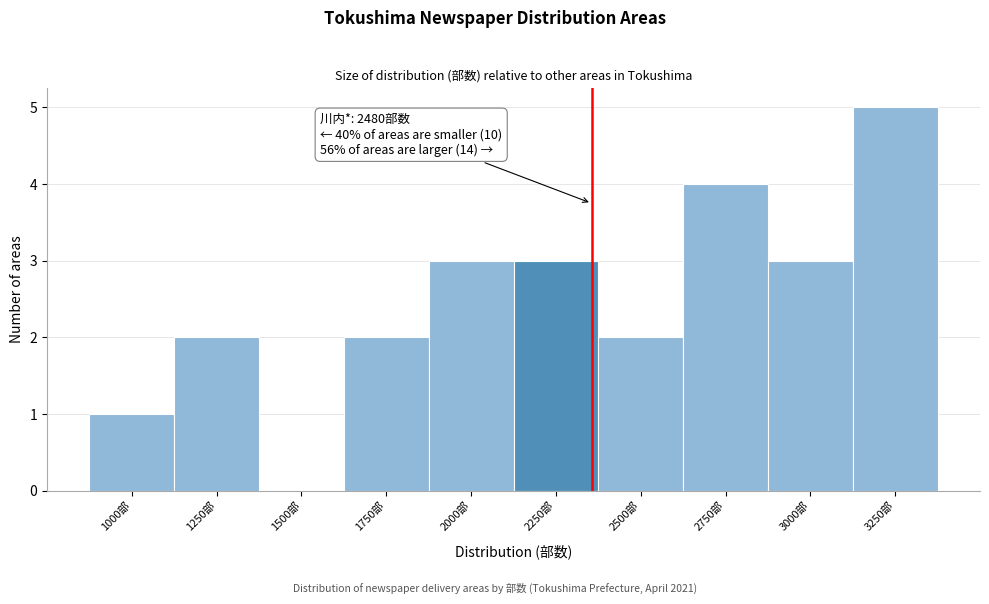

Reading left to right, what are all the values shown in this chart?

1000部=1	1250部=2	1500部=0	1750部=2	2000部=3	2250部=3	2500部=2	2750部=4	3000部=3	3250部=5